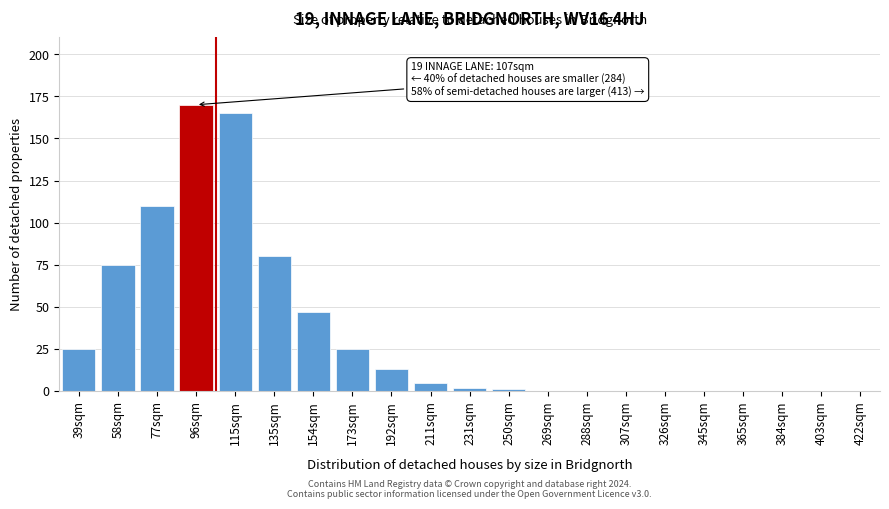

Reading left to right, extract all data points from this chart.

39sqm=25	58sqm=75	77sqm=110	96sqm=170	115sqm=165	135sqm=80	154sqm=47	173sqm=25	192sqm=13	211sqm=5	231sqm=2	250sqm=1	269sqm=0	288sqm=0	307sqm=0	326sqm=0	345sqm=0	365sqm=0	384sqm=0	403sqm=0	422sqm=0